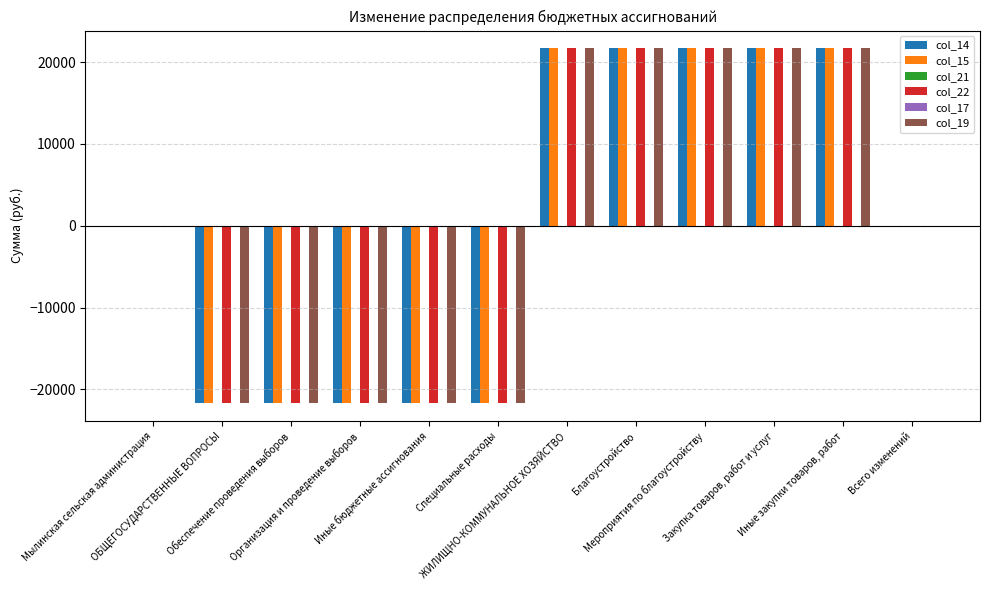

The value of col_14 at Закупка товаров, работ и услуг is 35251. True or false?

False